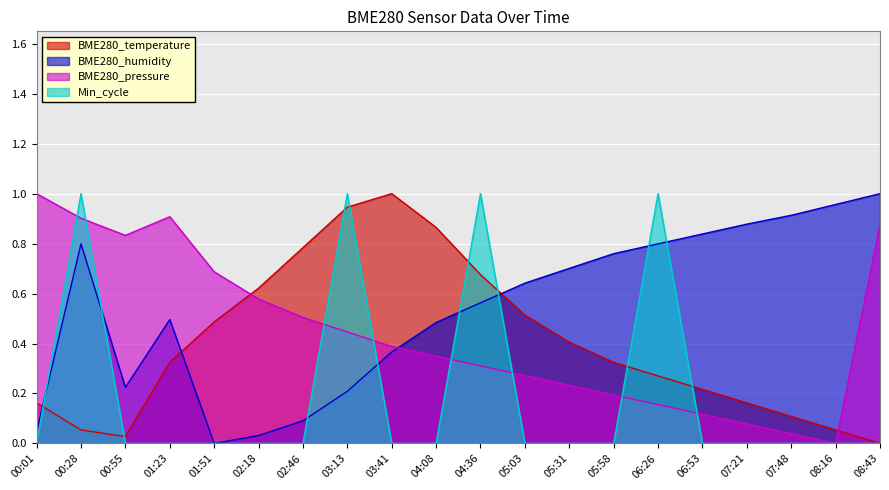

At which category is the sum across all series the highest?

00:28